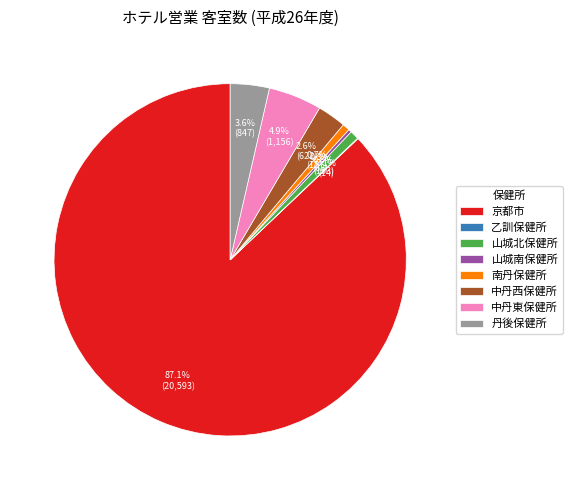

Which slice is the largest?

京都市